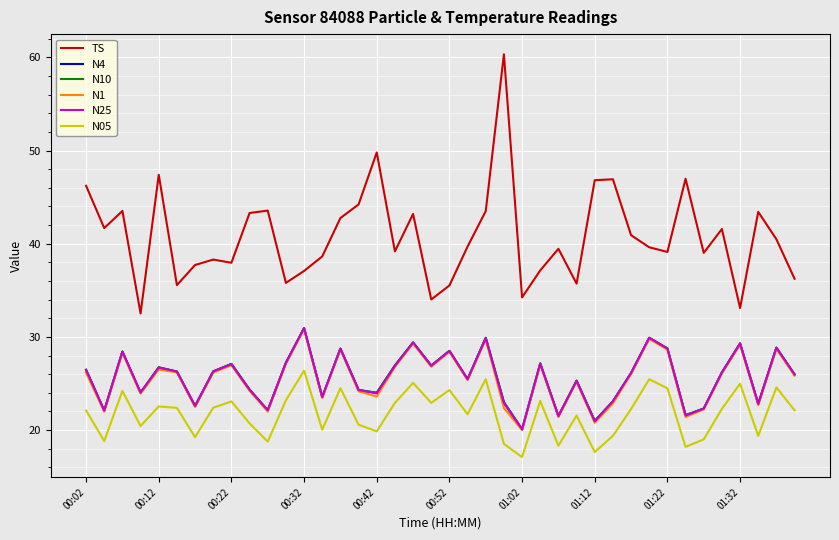

What is the lowest value of the N25 series?

20.1